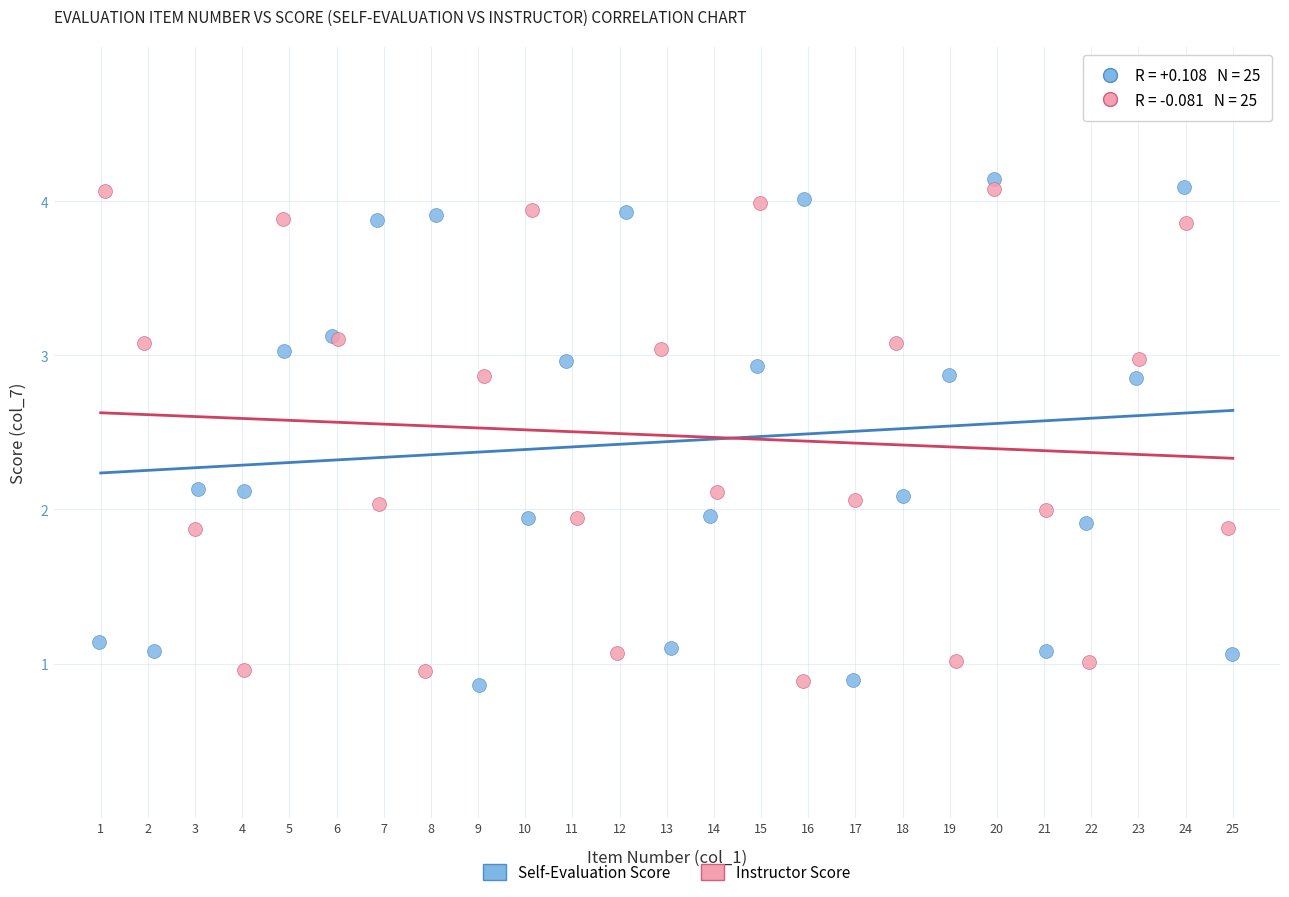

What are all the series names shown in the legend?

Self-Evaluation Score, Instructor Score